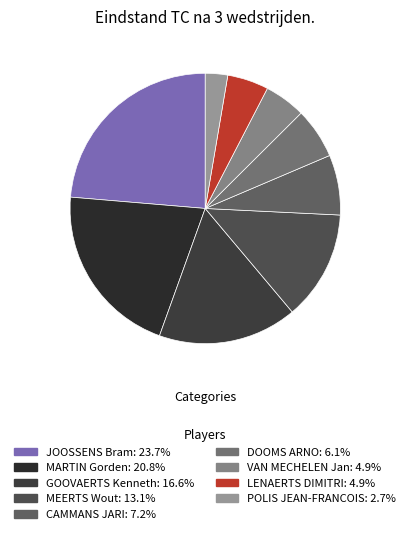

To the nearest percent, what is the difference between the MEERTS Wout and JOOSSENS Bram slice percentages?

11%